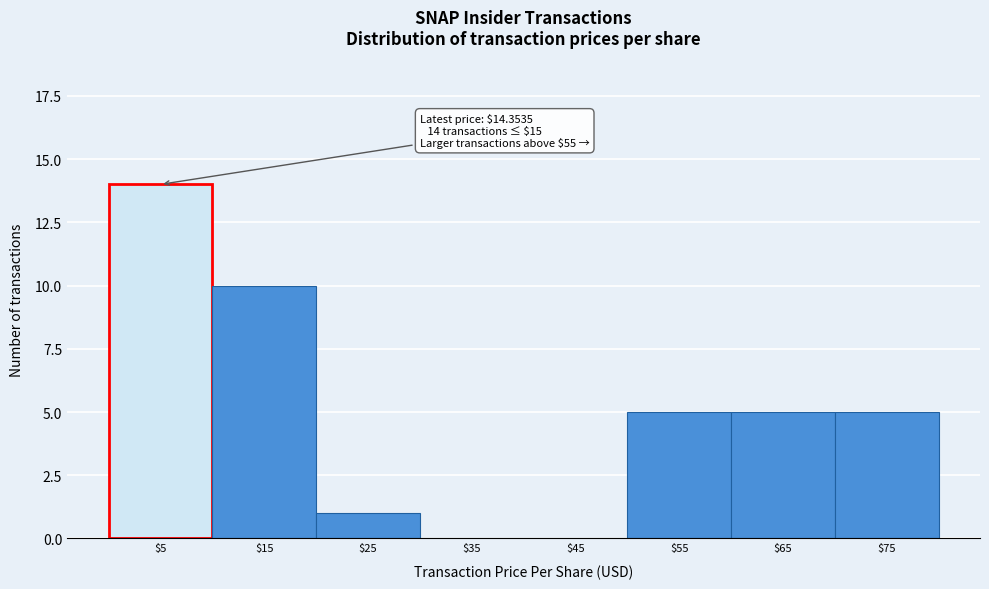

What is the greatest value displayed?

14